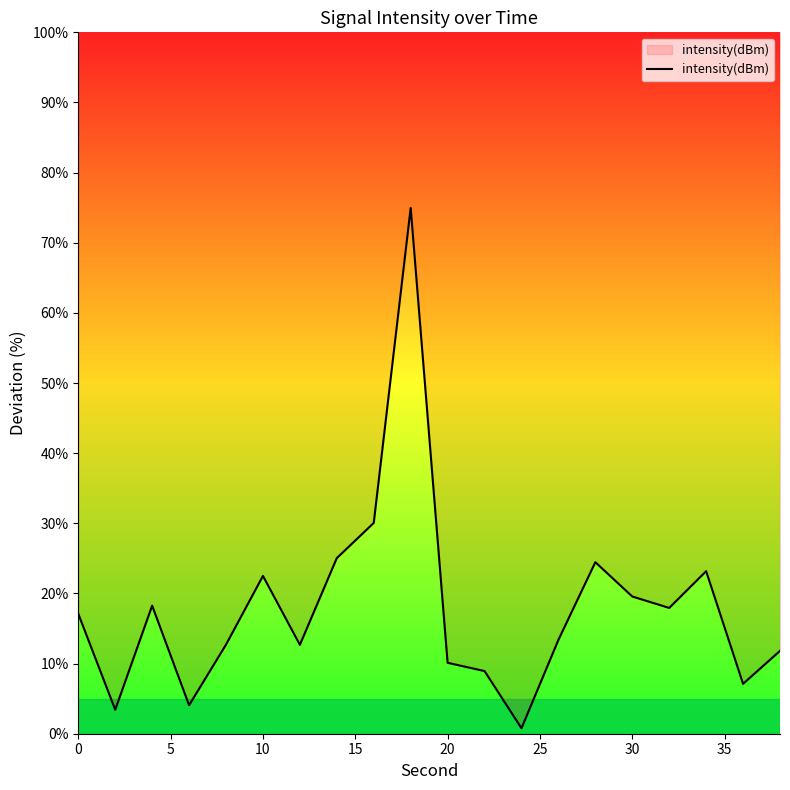

What is the minimum value shown in the chart?

0.8